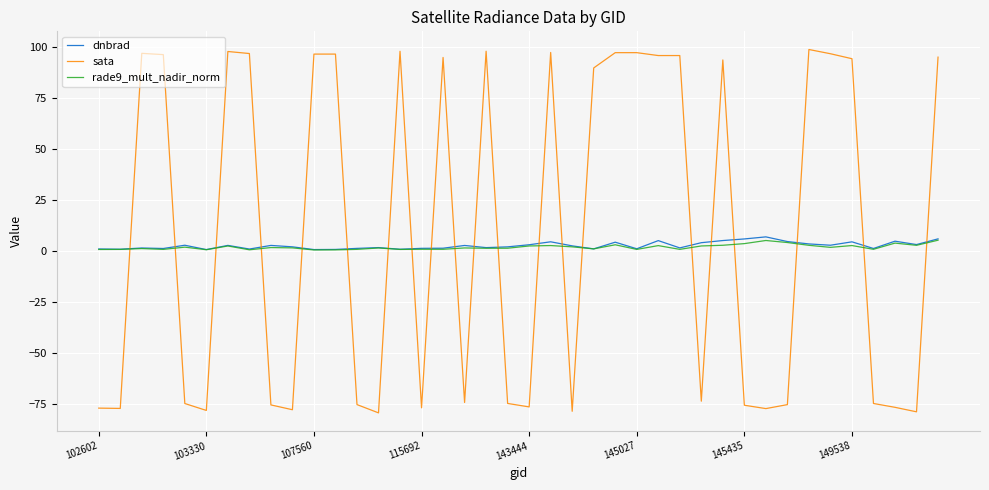

True or false: dnbrad and sata cross at least once.

True